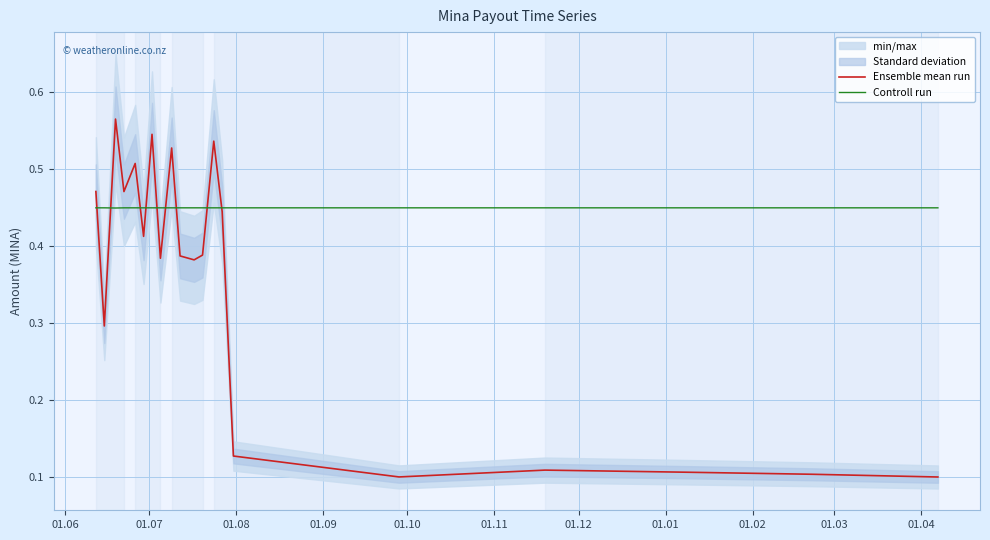

What are all the series names shown in the legend?

Ensemble mean run, Controll run